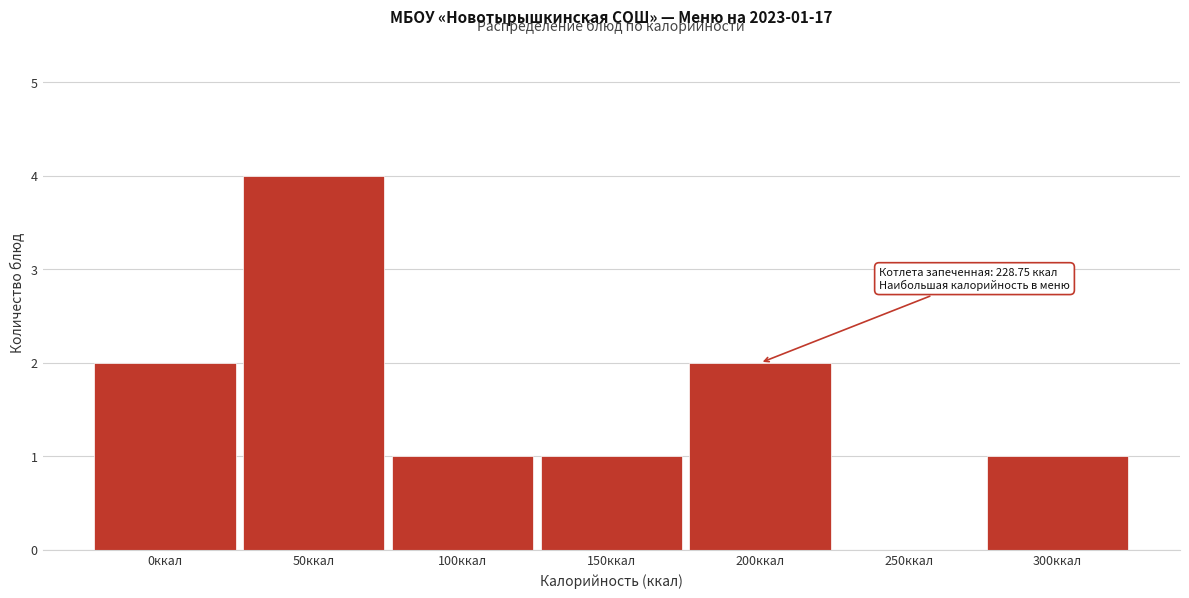

Reading left to right, what are all the values shown in this chart?

0ккал=2	50ккал=4	100ккал=1	150ккал=1	200ккал=2	250ккал=0	300ккал=1